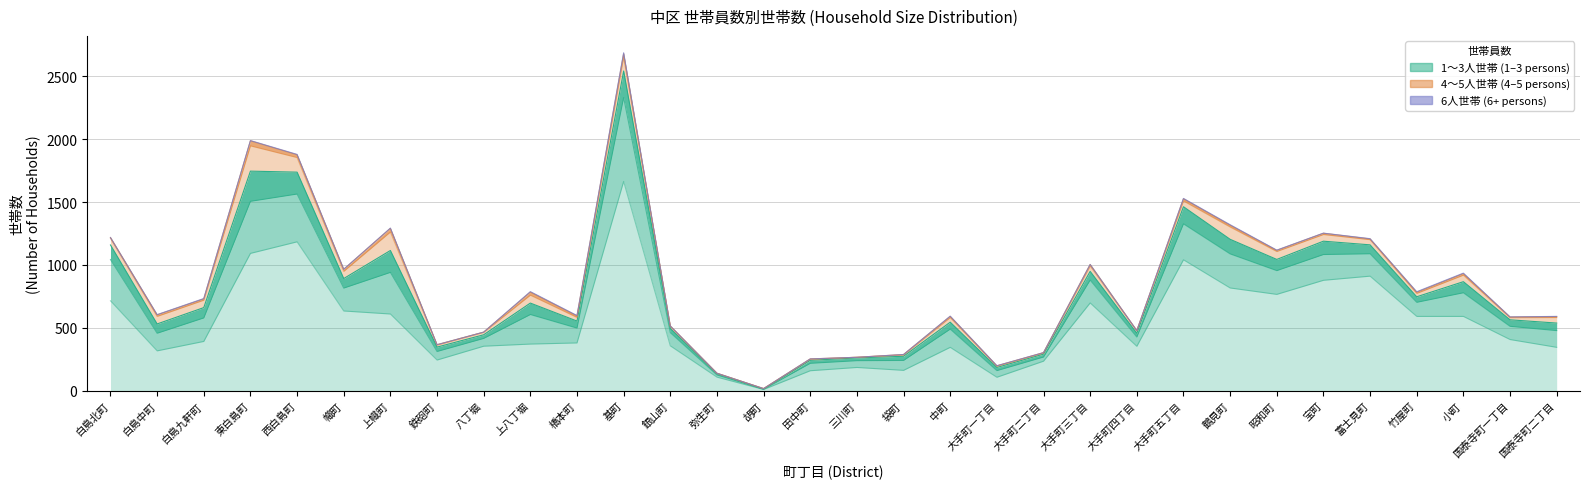

True or false: 2人世帯 and 6人世帯 cross at least once.

False